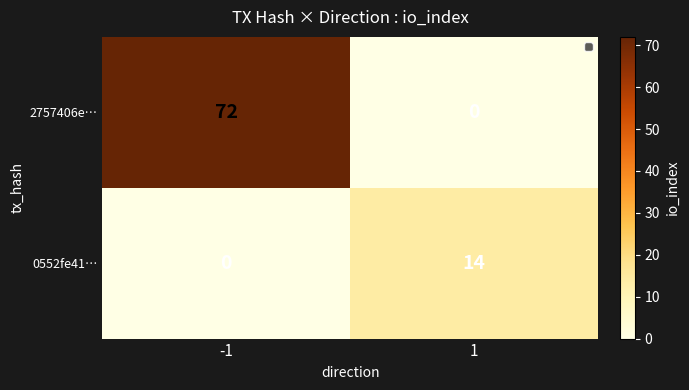

How many distinct data groups are displayed?

2